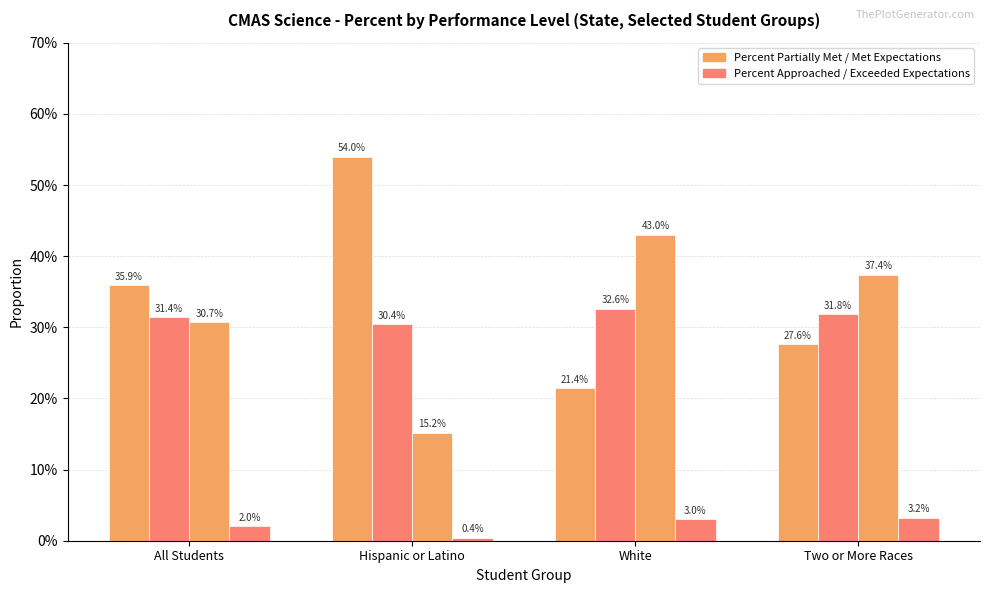

Are the bars horizontal?

No